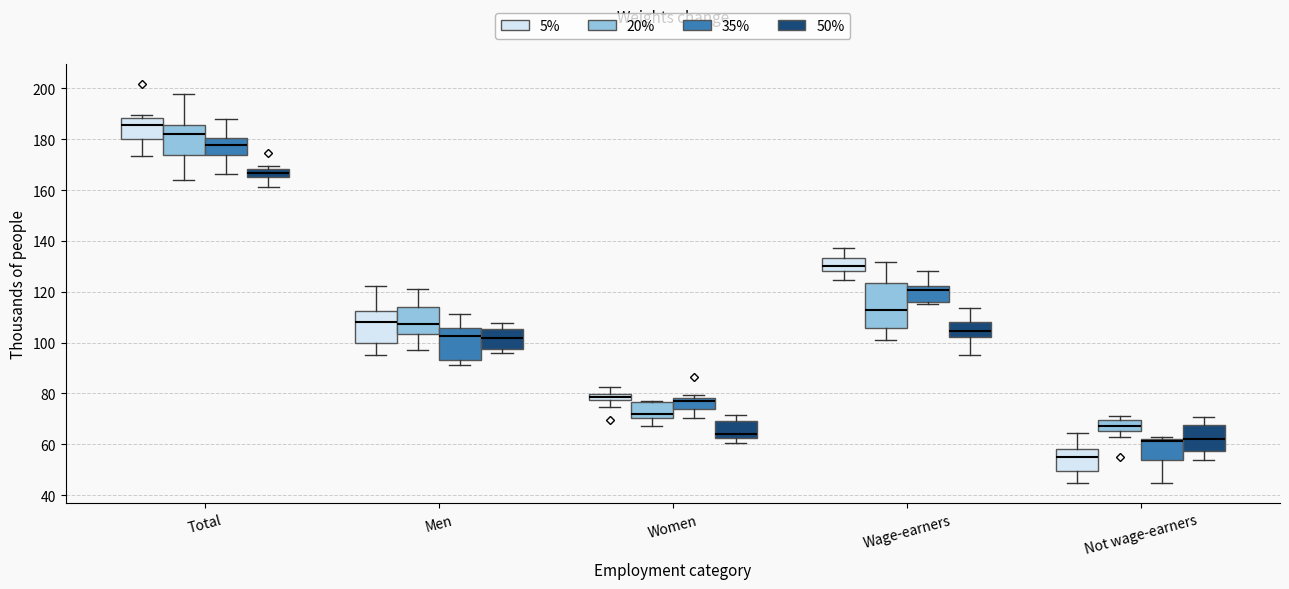

Which box has the lowest median line?

Not wage-earners (5%)